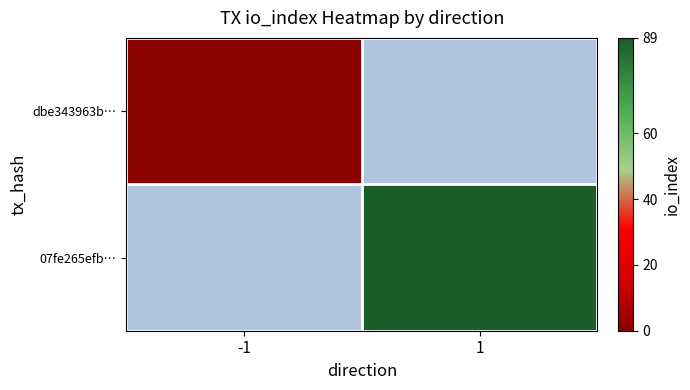

Rank the categories by 07fe265efb… value from lowest to highest.

-1, 1